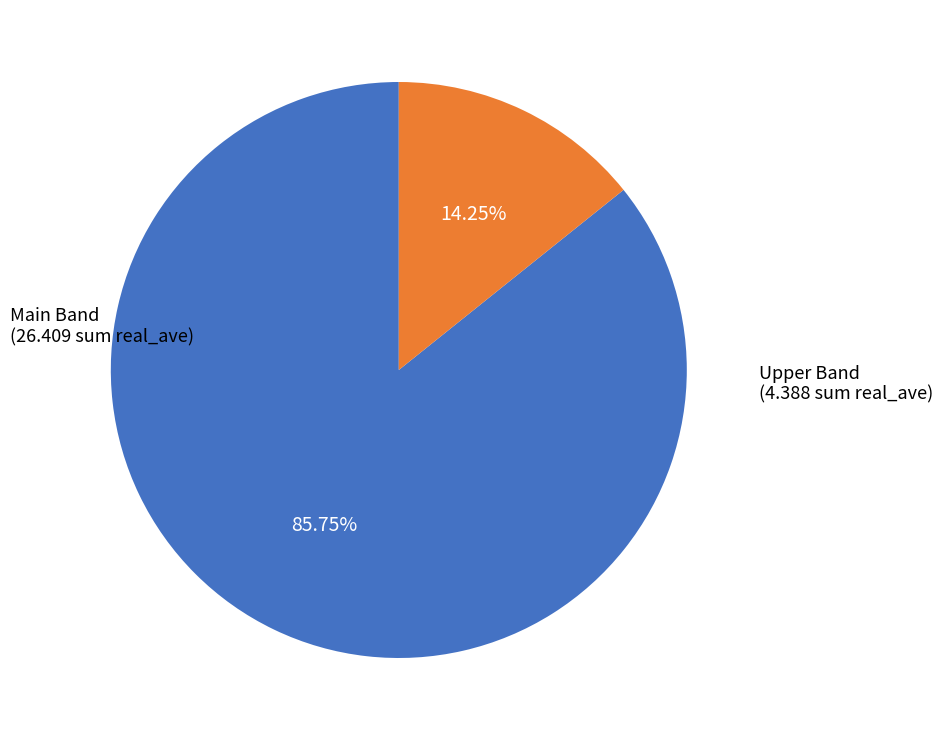

Is there a majority slice in this chart?

Yes